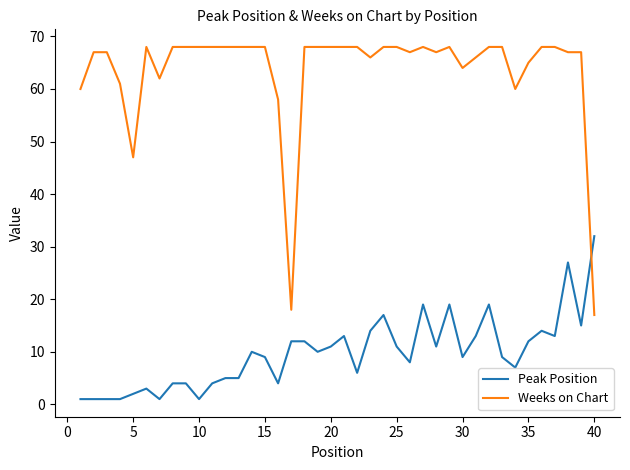

What is the maximum value for Peak Position?

32